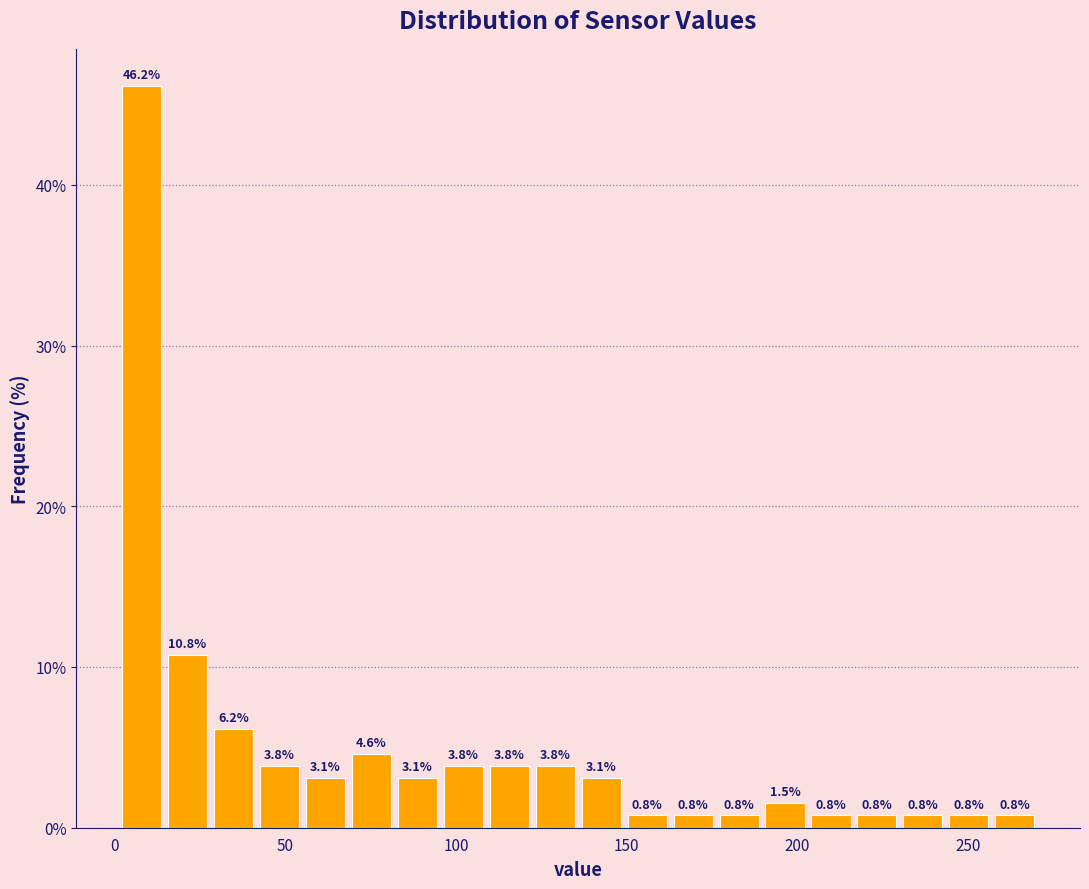

Read against the x-axis, roughly where is the centre of the tallest bar?

10